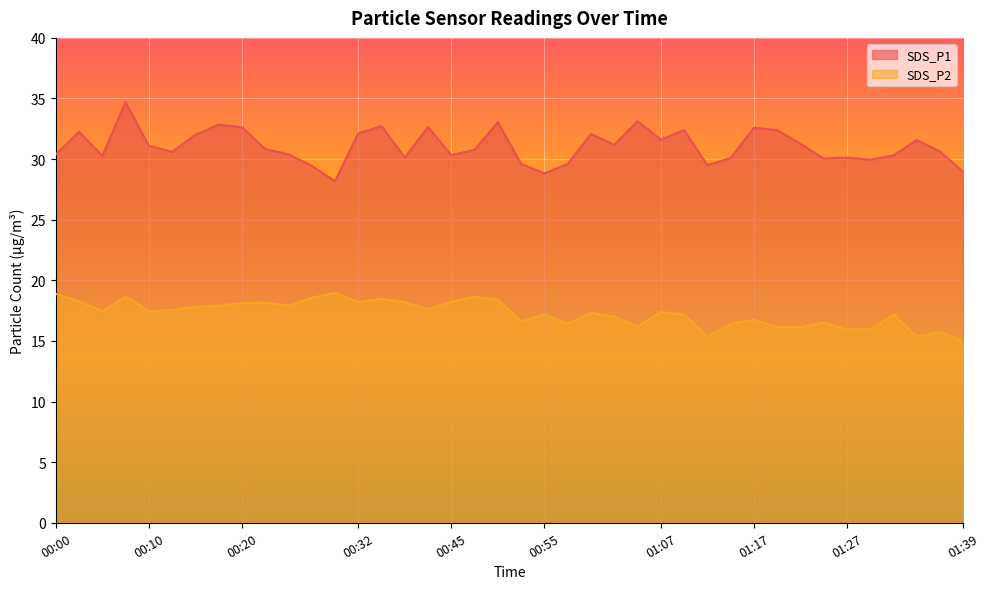

Reading left to right, what are all the values shown in this chart?

SDS_P1: 30.4	32.2	30.3	34.7	31.1	30.6	32.0	32.9	32.6	30.8	30.4	29.4	28.2	32.1	32.7	30.1	32.6	30.3	30.8	33.0	29.6	28.8	29.6	32.1	31.2	33.1	31.6	32.4	29.5	30.1	32.6	32.4	31.3	30.1	30.1	29.9	30.3	31.6	30.6	28.9
SDS_P2: 18.9	18.3	17.4	18.7	17.4	17.6	17.8	17.9	18.1	18.2	17.9	18.6	19.0	18.2	18.5	18.2	17.6	18.2	18.6	18.4	16.6	17.2	16.4	17.3	17.0	16.2	17.4	17.2	15.3	16.4	16.8	16.1	16.1	16.5	15.9	15.9	17.2	15.4	15.7	15.0